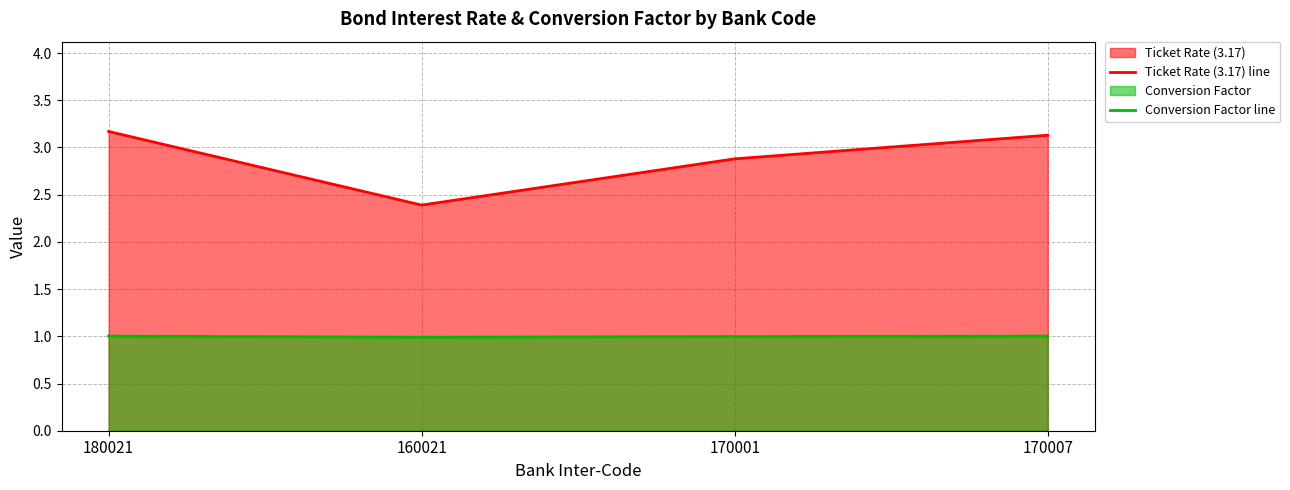

The Ticket Rate (3.17) line series shows 0.7 at 180021. True or false?

False